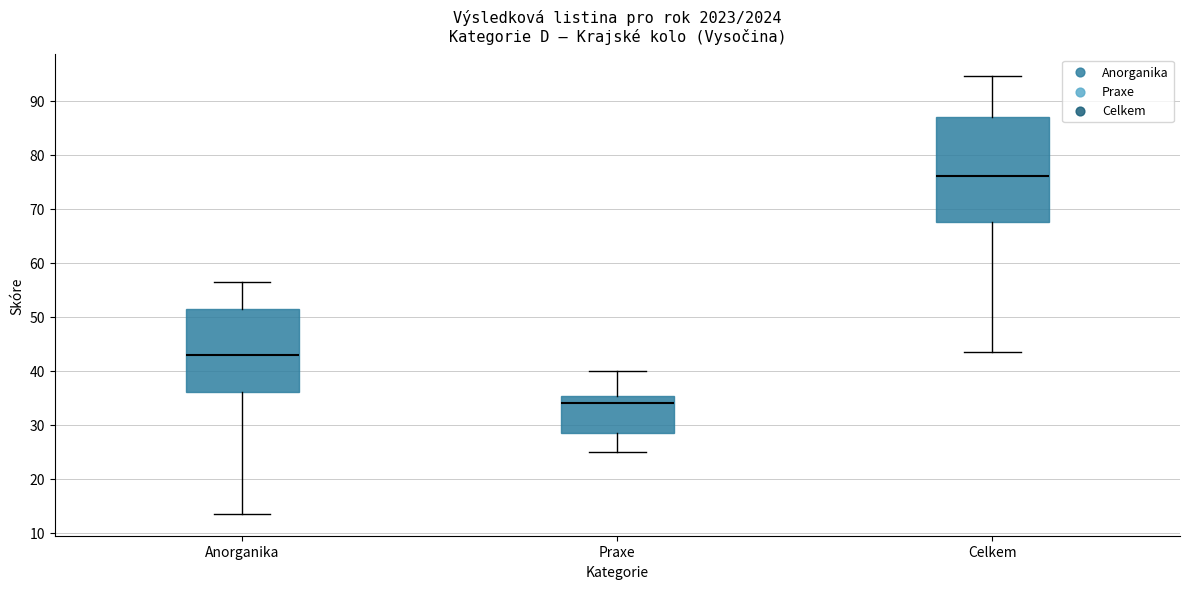

Which box is the tallest, from its lower edge to its upper edge?

Celkem